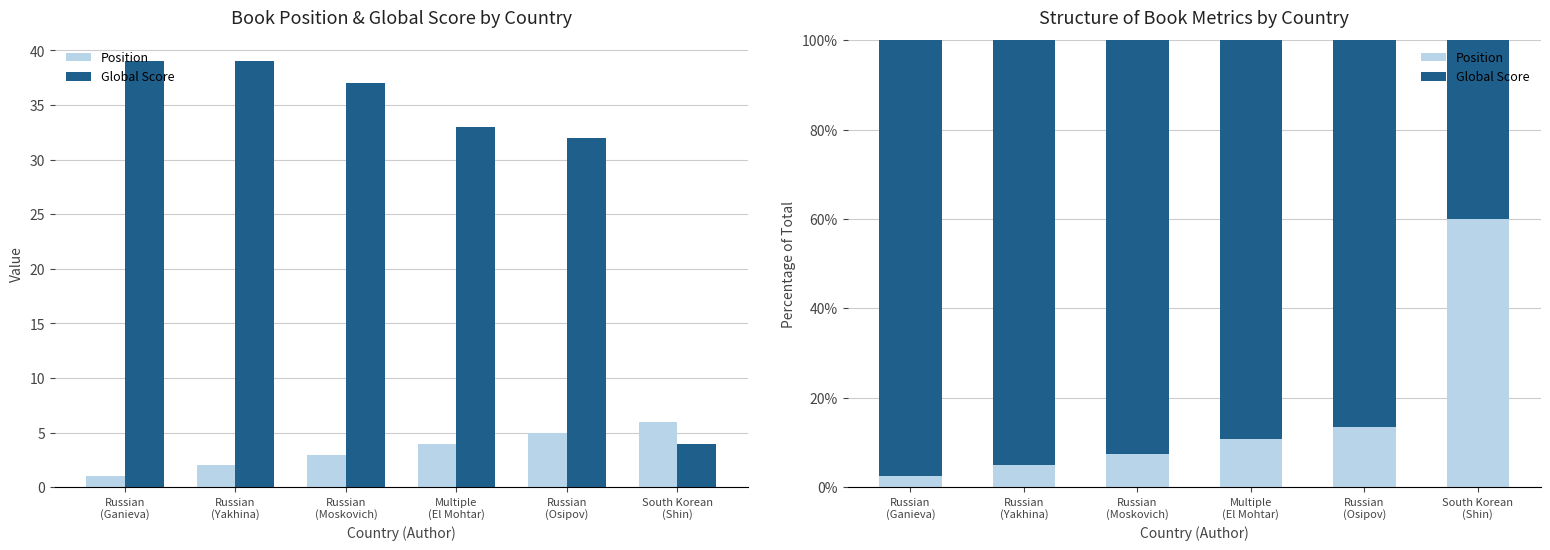

Reading left to right, extract all data points from this chart.

Position: Russian
(Ganieva)=2.5	Russian
(Yakhina)=4.9	Russian
(Moskovich)=7.5	Multiple
(El Mohtar)=10.8	Russian
(Osipov)=13.5	South Korean
(Shin)=60.0
Global Score: Russian
(Ganieva)=97.5	Russian
(Yakhina)=95.1	Russian
(Moskovich)=92.5	Multiple
(El Mohtar)=89.2	Russian
(Osipov)=86.5	South Korean
(Shin)=40.0